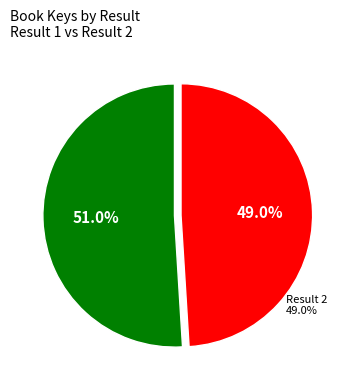

To the nearest percent, what is the combined percentage of 1 and 2?

100%